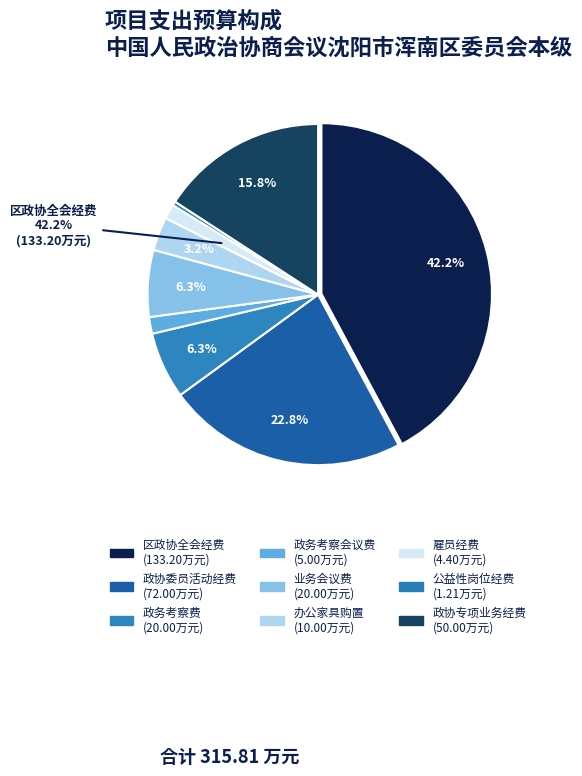

Is the sum of 业务会议费 and 政务考察会议费 greater than half?

No